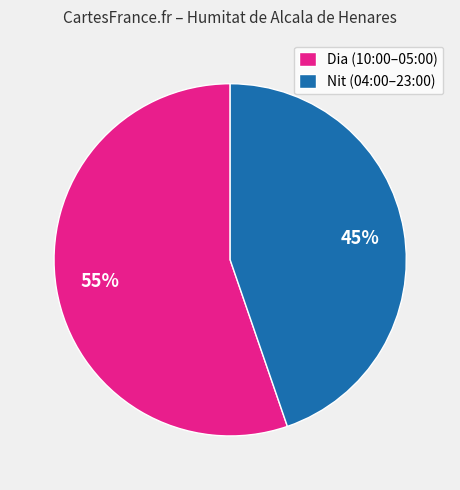

What percentage is the Nit (04:00–23:00) slice, to the nearest percent?

45%